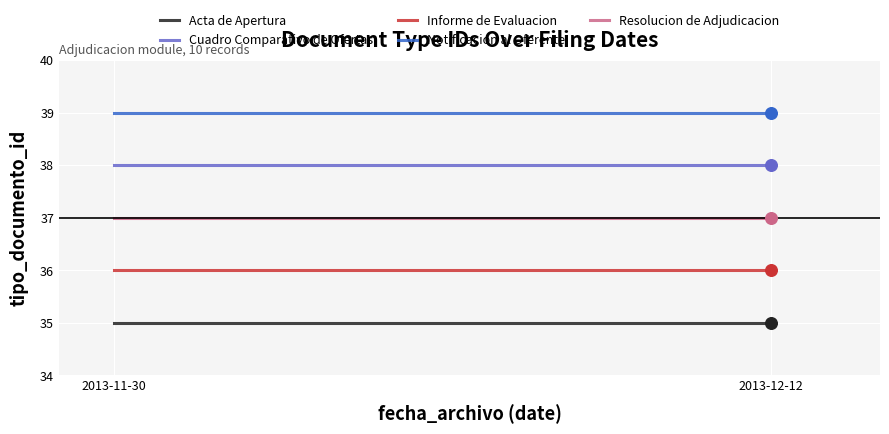

At how many categories does at least one series exceed 35?

2